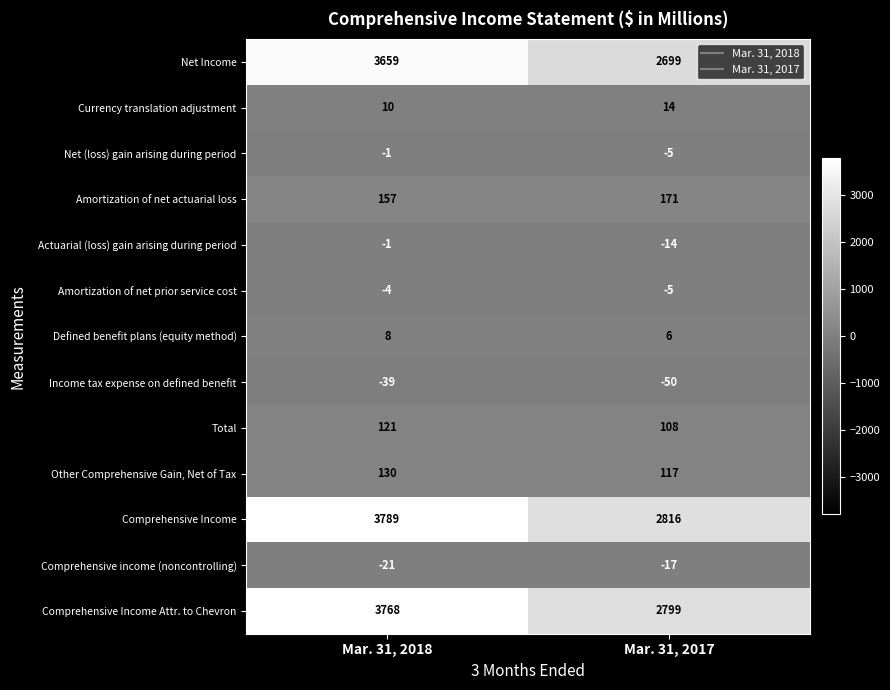

Is it true that Amortization of net prior service cost equals -2 at Mar. 31, 2017?

False